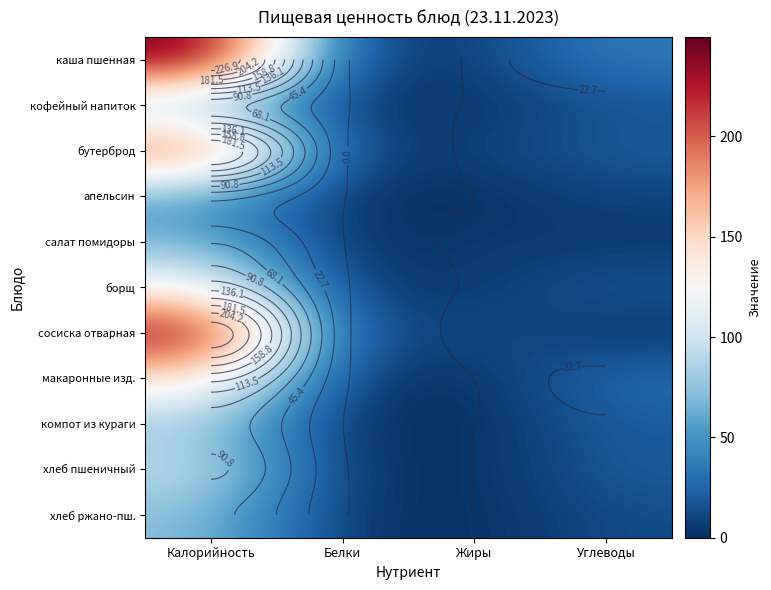

Which series has the largest total across all categories?

каша пшенная